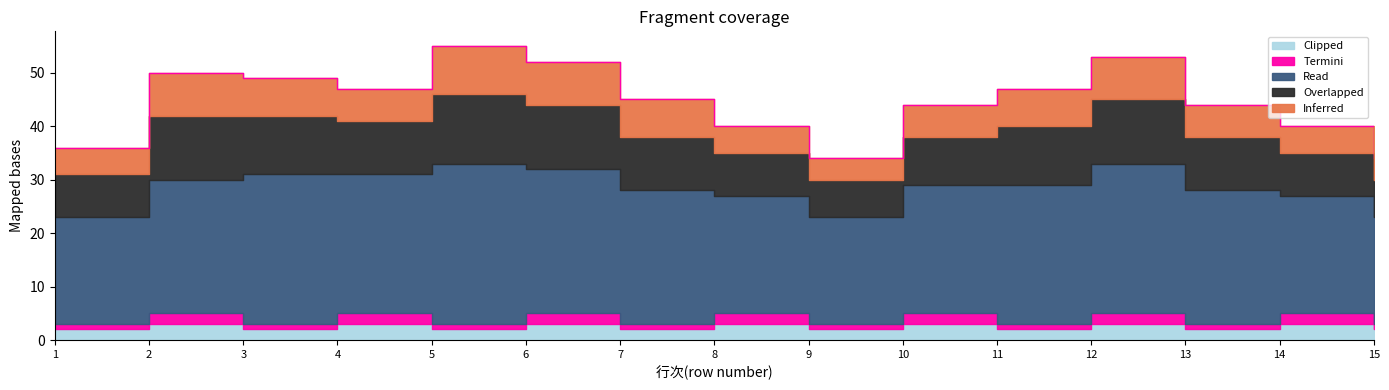

True or false: Inferred and Overlapped cross at least once.

False